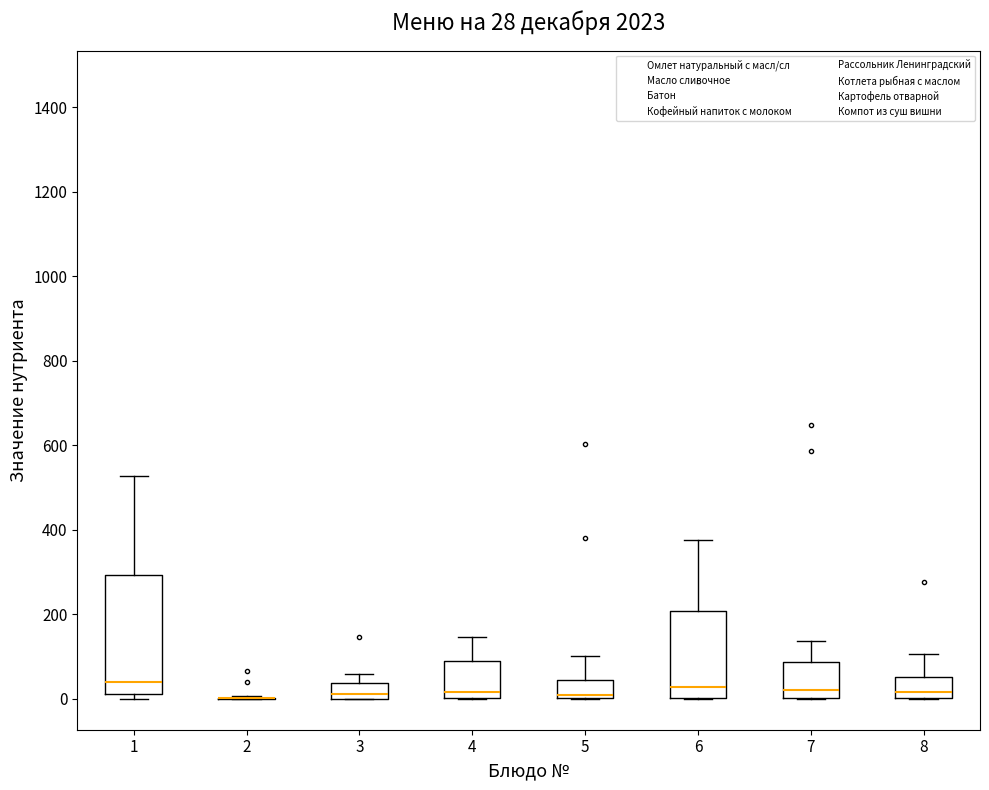

Comparing the boxes themselves (not the whiskers), which one is the tallest?

1